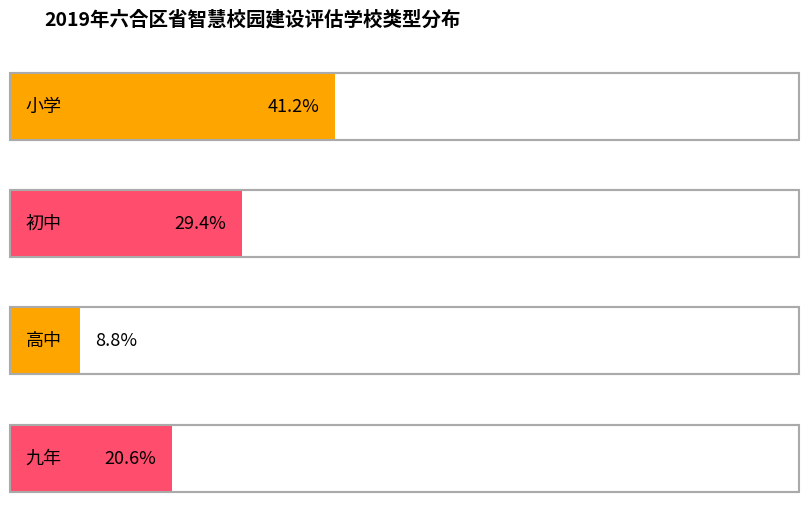

What are all the series names shown in the legend?

小学, 初中, 高中, 九年